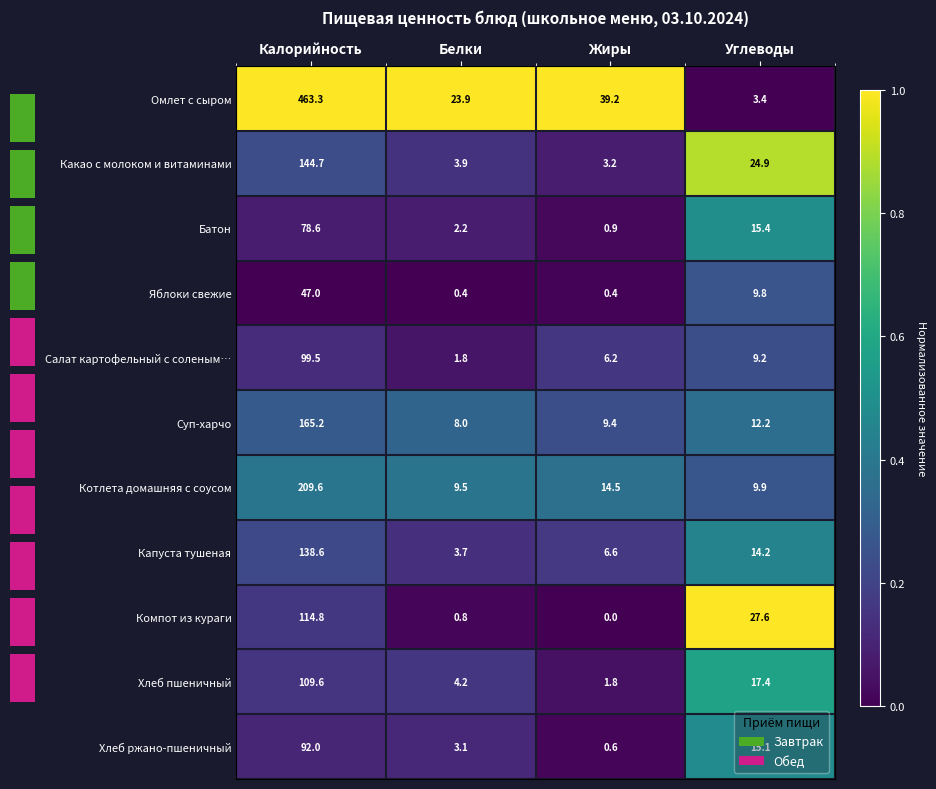

Reading left to right, extract all data points from this chart.

Омлет с сыром: Калорийность=463.3	Белки=23.9	Жиры=39.2	Углеводы=3.4
Какао с молоком и витаминами: Калорийность=144.7	Белки=3.9	Жиры=3.2	Углеводы=24.9
Батон: Калорийность=78.6	Белки=2.2	Жиры=0.9	Углеводы=15.4
Яблоки свежие: Калорийность=47.0	Белки=0.4	Жиры=0.4	Углеводы=9.8
Салат картофельный с соленым…: Калорийность=99.5	Белки=1.8	Жиры=6.2	Углеводы=9.2
Суп-харчо: Калорийность=165.2	Белки=8.0	Жиры=9.4	Углеводы=12.2
Котлета домашняя с соусом: Калорийность=209.6	Белки=9.5	Жиры=14.5	Углеводы=9.9
Капуста тушеная: Калорийность=138.6	Белки=3.7	Жиры=6.6	Углеводы=14.2
Компот из кураги: Калорийность=114.8	Белки=0.8	Жиры=0.0	Углеводы=27.6
Хлеб пшеничный: Калорийность=109.6	Белки=4.2	Жиры=1.8	Углеводы=17.4
Хлеб ржано-пшеничный: Калорийность=92.0	Белки=3.1	Жиры=0.6	Углеводы=15.1